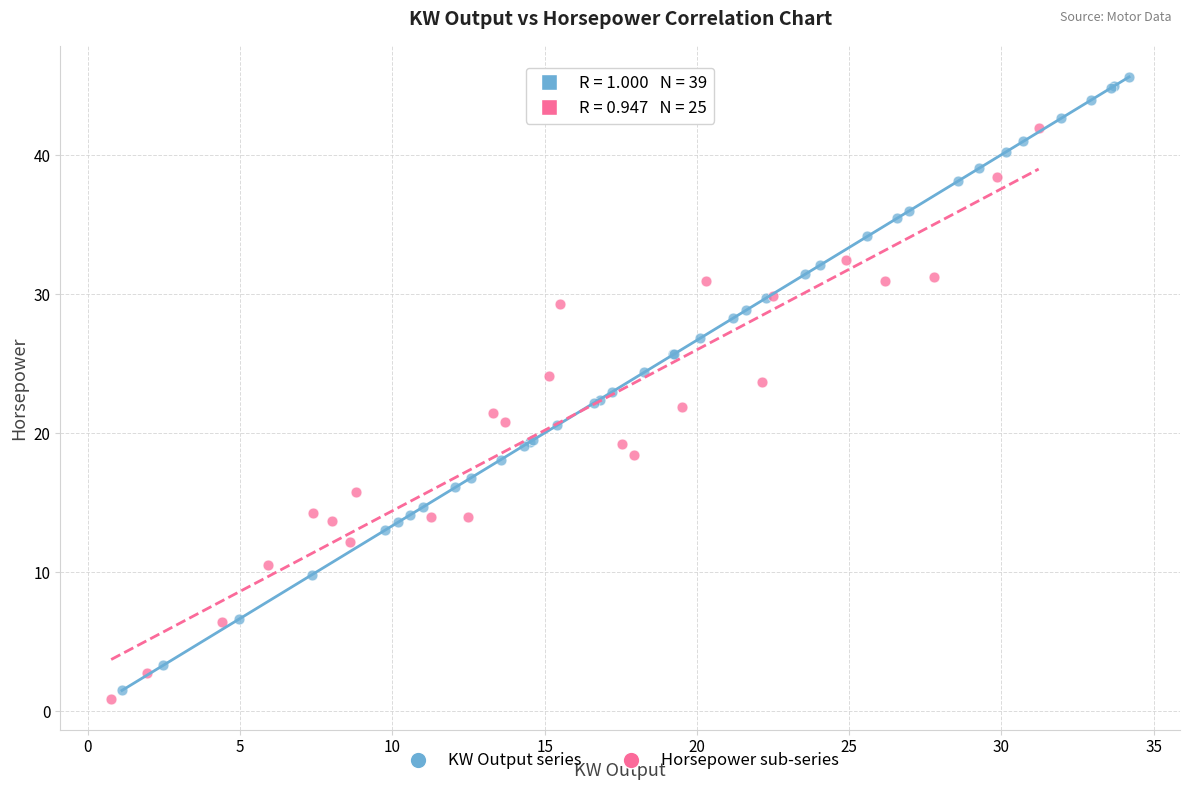

Which series has the widest spread of Y values?

KW Output series